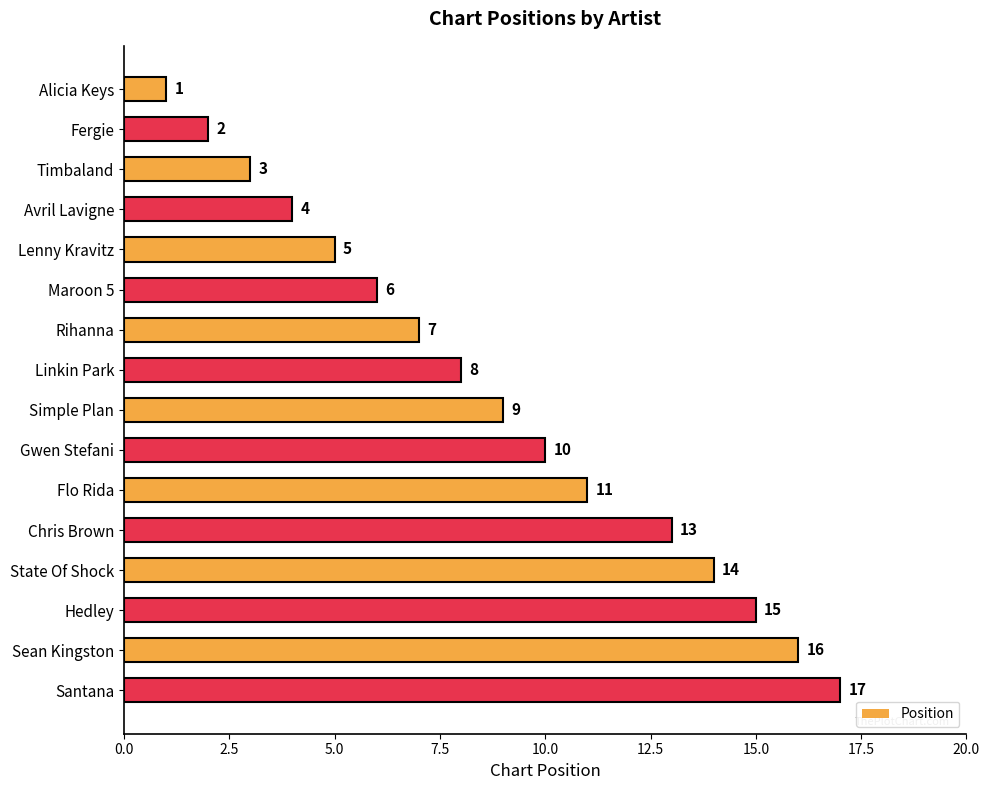

Rank the categories by value from highest to lowest.

Santana, Sean Kingston, Hedley, State Of Shock, Chris Brown, Flo Rida, Gwen Stefani, Simple Plan, Linkin Park, Rihanna, Maroon 5, Lenny Kravitz, Avril Lavigne, Timbaland, Fergie, Alicia Keys